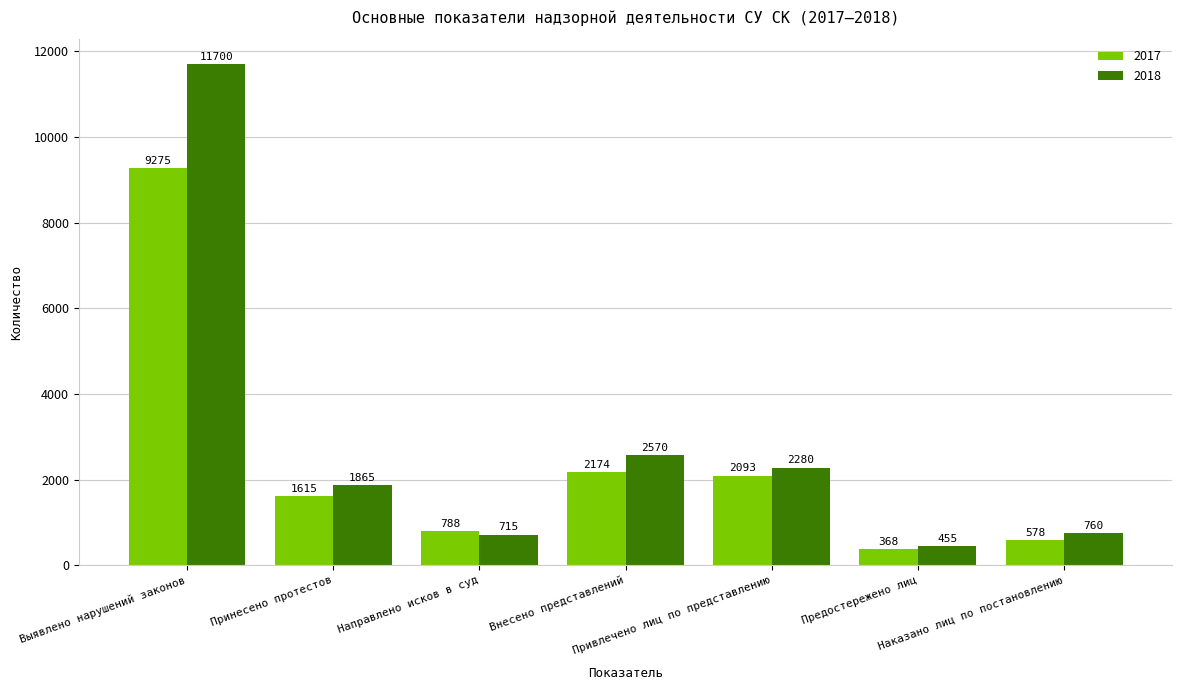

What are all the series names shown in the legend?

2017, 2018